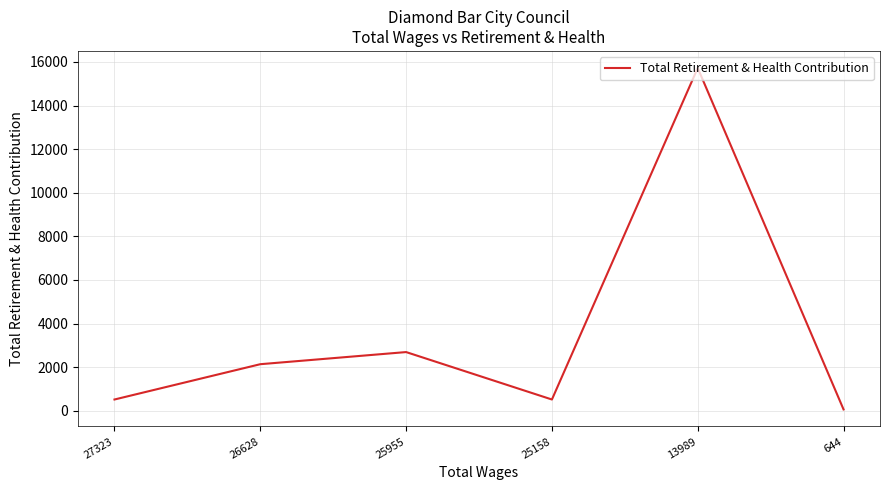

True or false: the data has more than 2 interior local peaks.

False